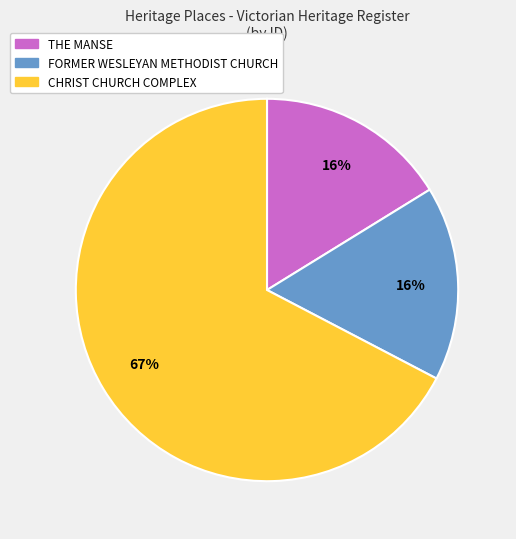

Count the number of slices in the pie.

3